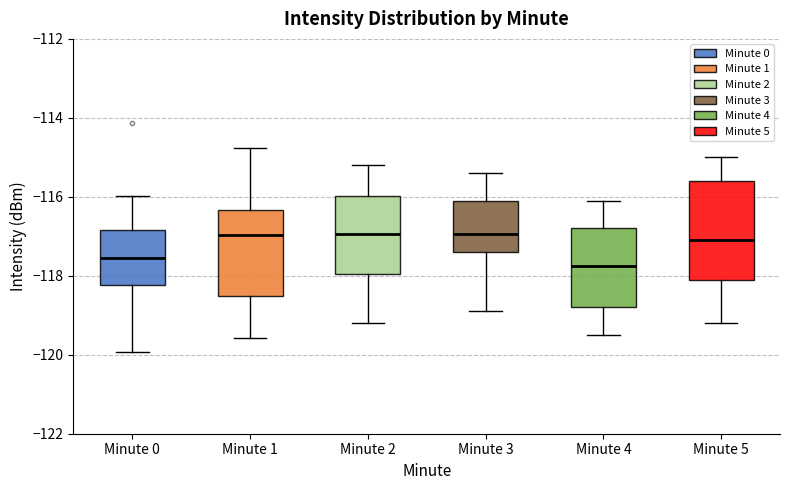

Where does the median line of the box for Minute 2 sit on the y-axis? The values are not printed on the chart, so give them approximately, as read against the axis.

-117.0